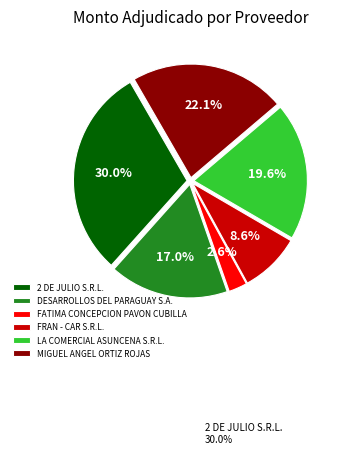

What percentage is the FRAN - CAR S.R.L. slice, to the nearest percent?

9%